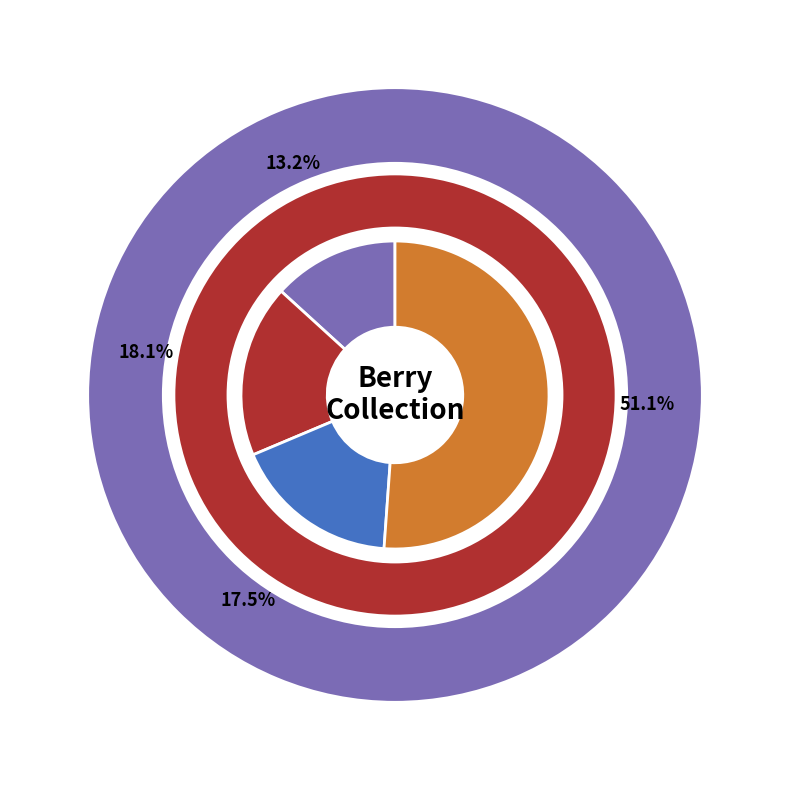

True or false: Item 6011 accounts for 37% of the total.

False